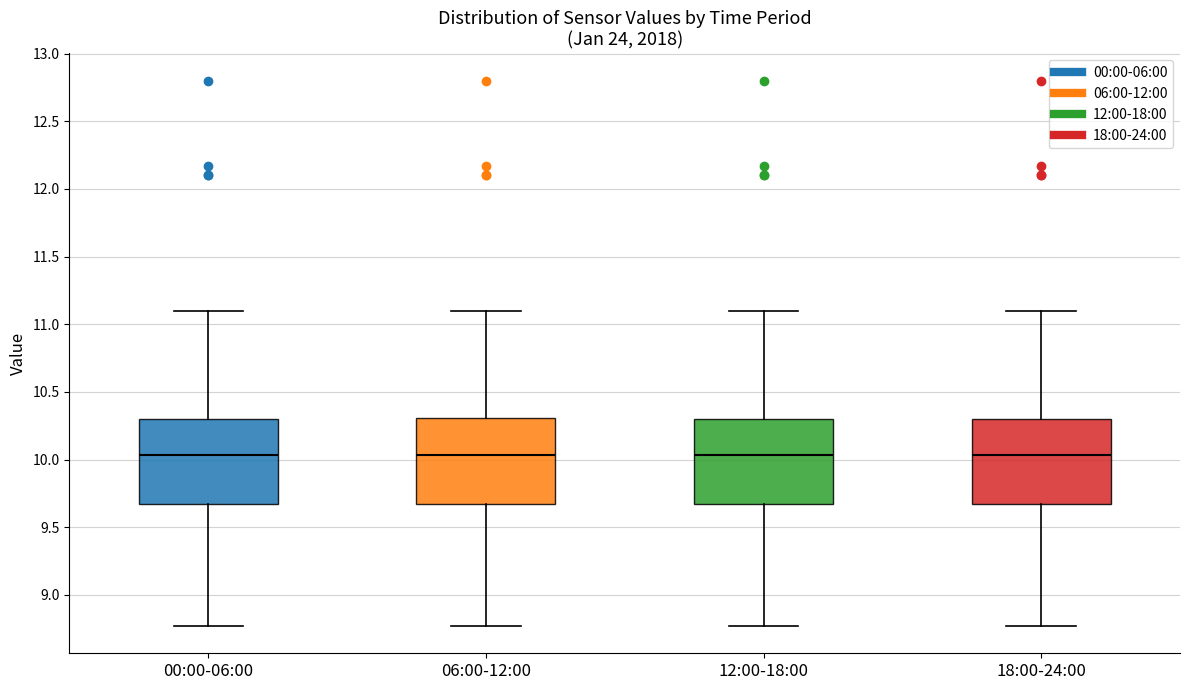

Reading left to right, read every box against the y-axis: the position of its median line, the range the box covers, and the ends of its whiskers. The values are not printed on the chart, so give them approximately, as read against the axis.

00:00-06:00: median 10.05, box 9.65 to 10.30, whiskers 8.75 to 11.10
06:00-12:00: median 10.05, box 9.65 to 10.30, whiskers 8.75 to 11.10
12:00-18:00: median 10.05, box 9.65 to 10.30, whiskers 8.75 to 11.10
18:00-24:00: median 10.05, box 9.65 to 10.30, whiskers 8.75 to 11.10